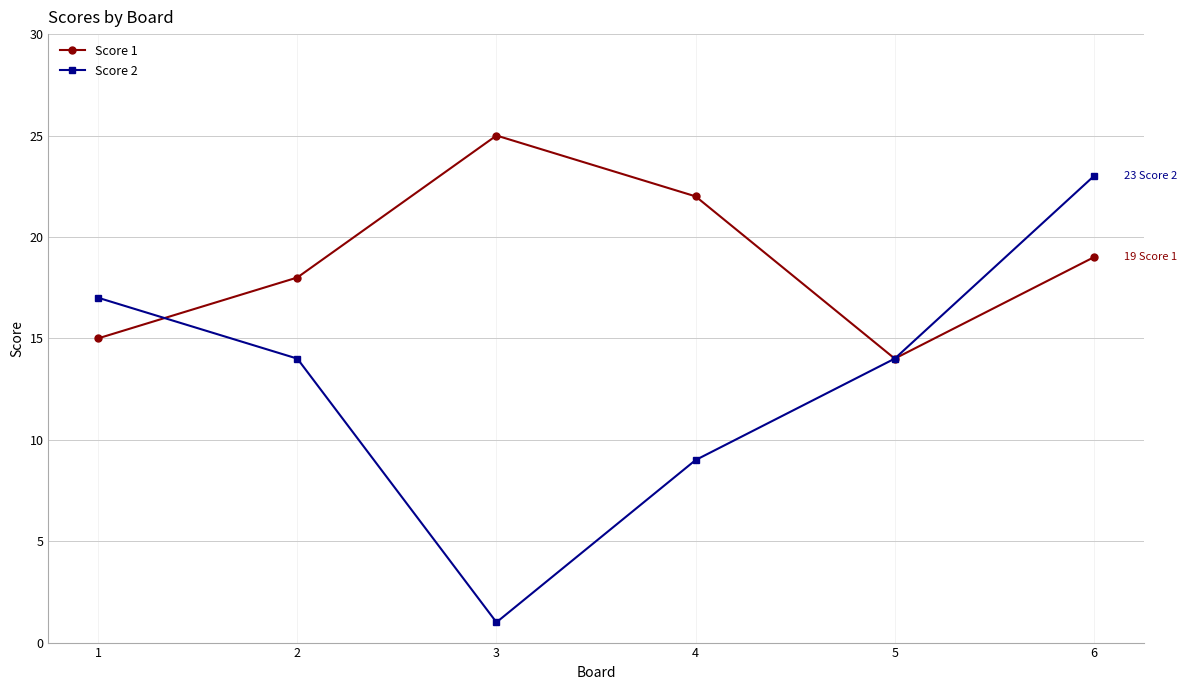

True or false: Score 1 has a value of 22 at 4.

True